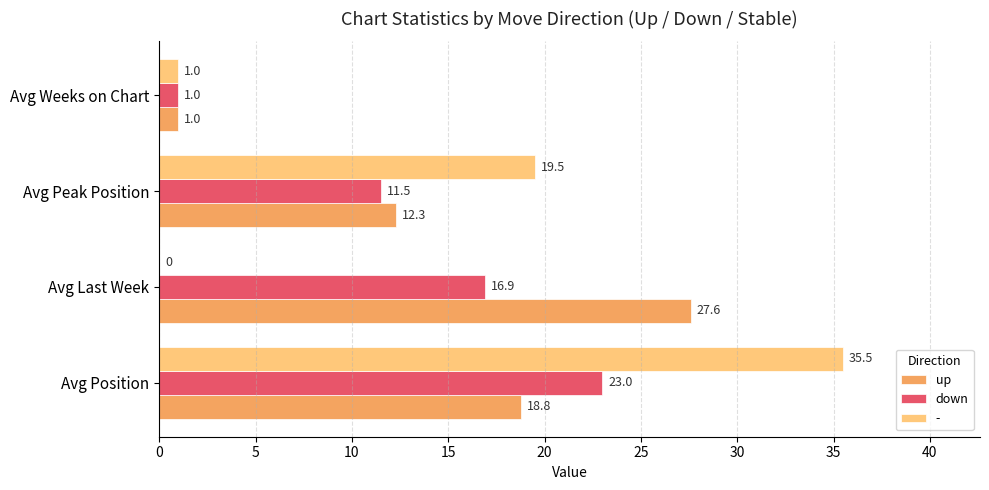

What is the total value across all series at Avg Peak Position?

43.3